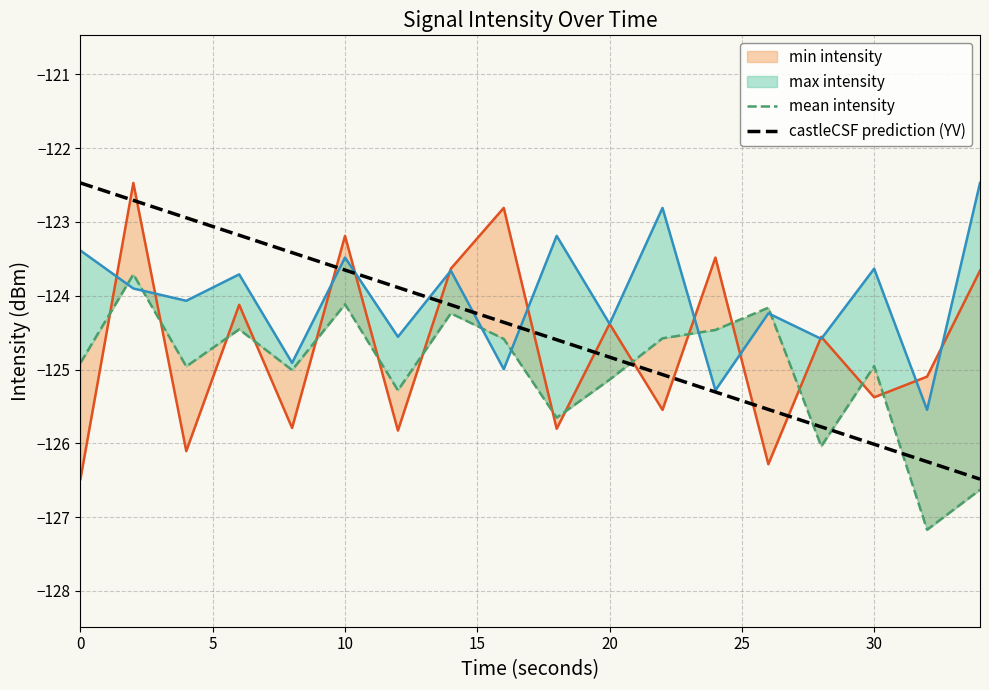

What is the minimum value for castleCSF prediction (YV)?

-126.5